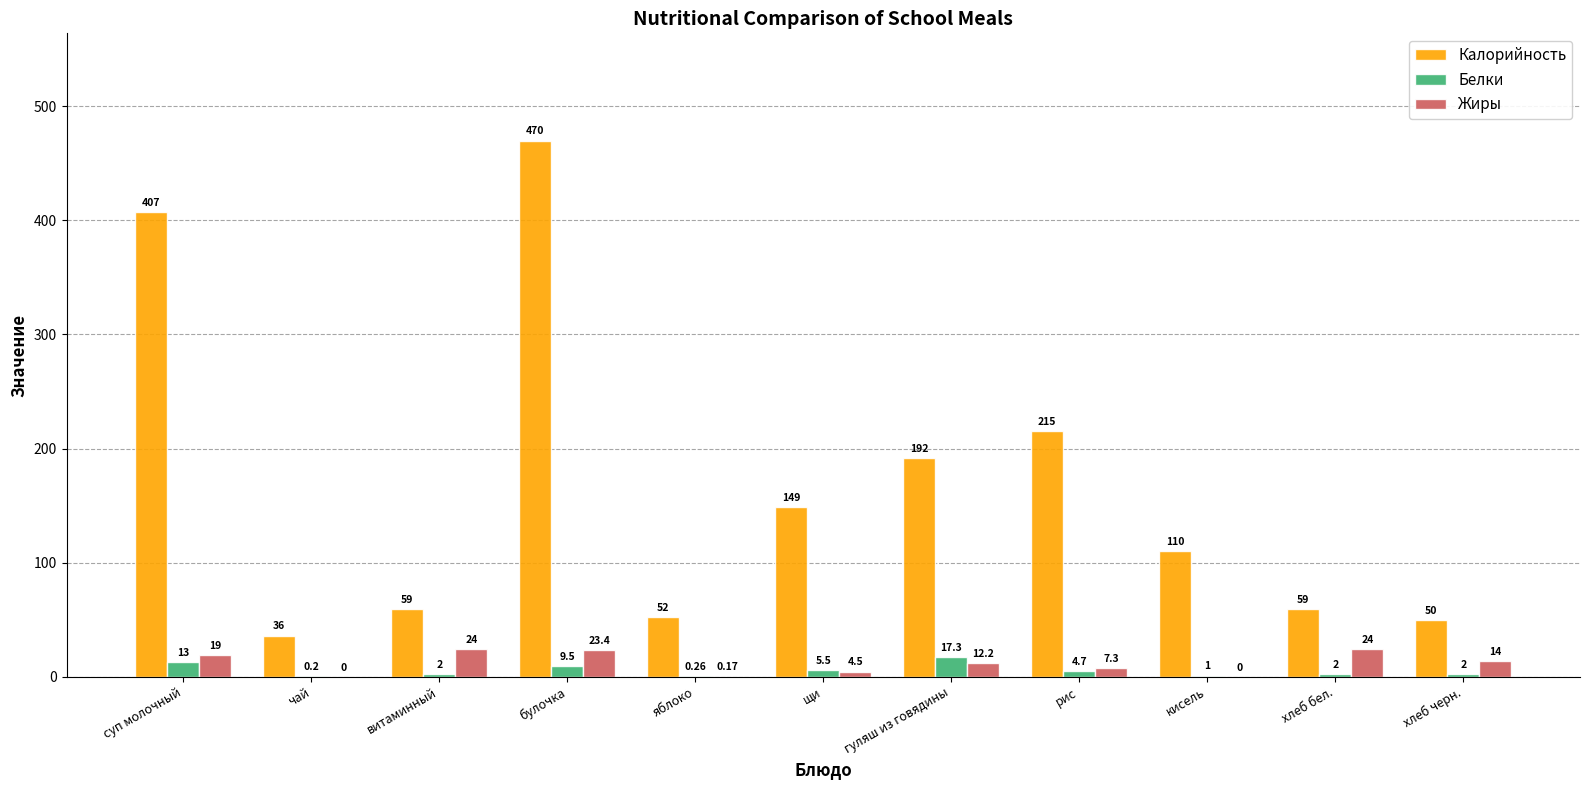

What is the sum of the Белки values at кисель and яблоко?

1.3